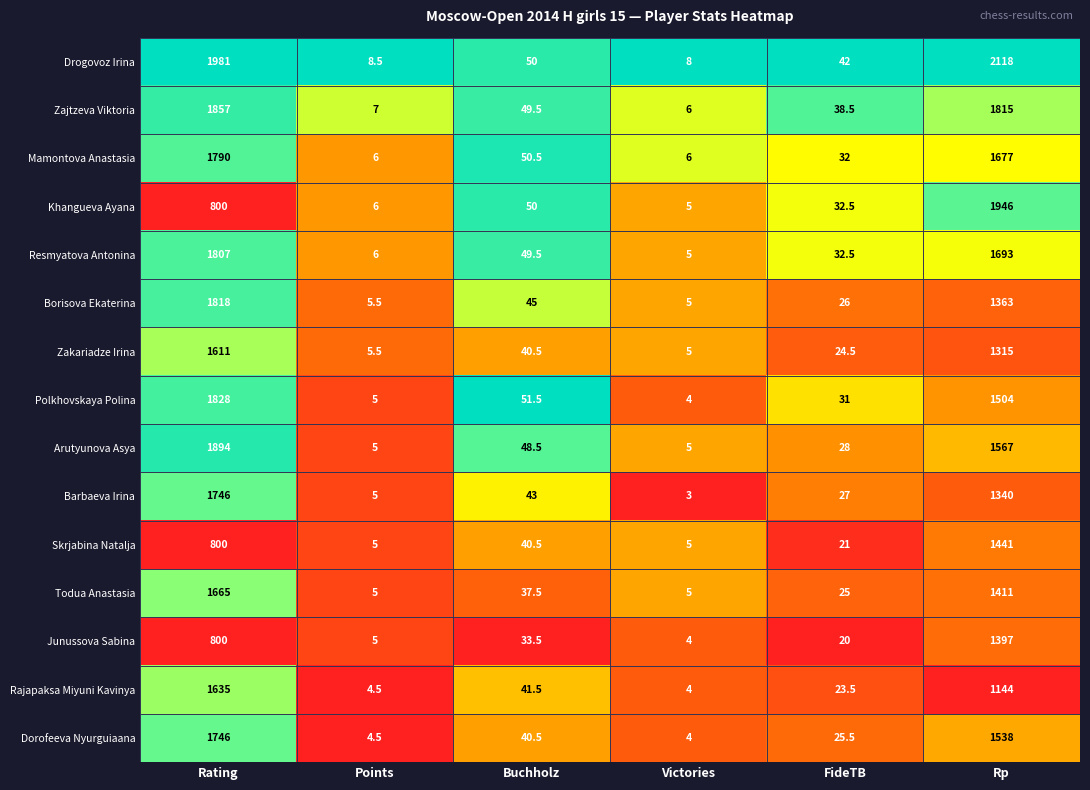

What is the average value of the Resmyatova Antonina series?

598.8